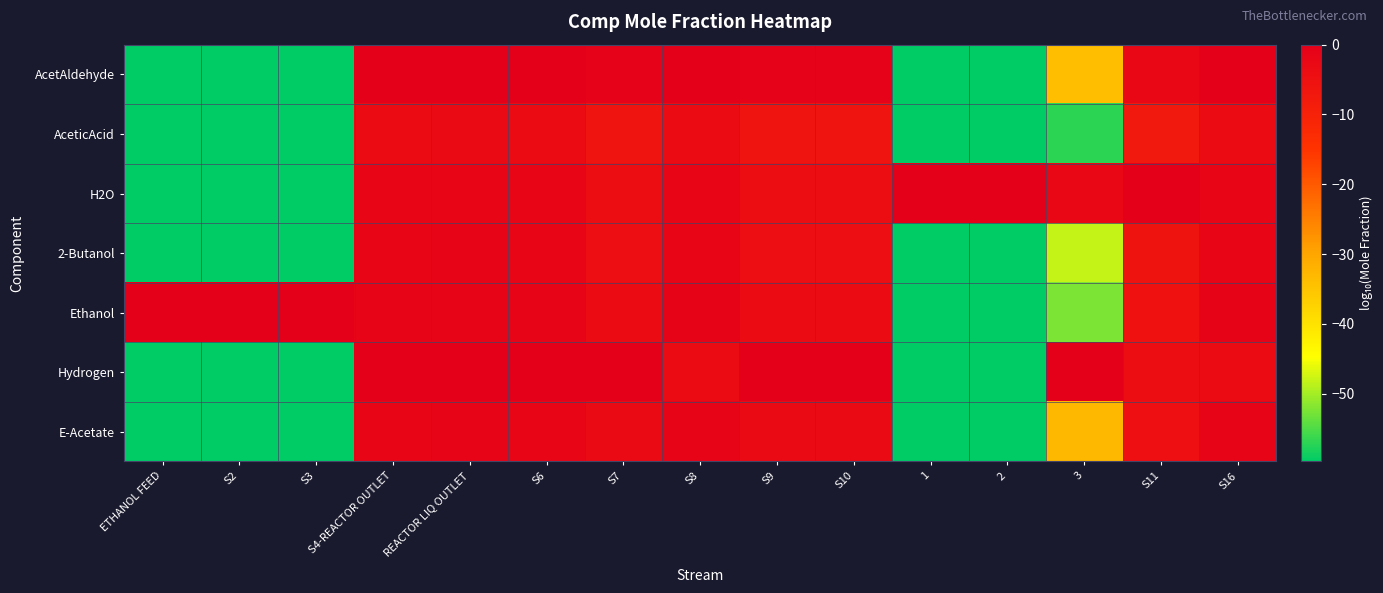

Rank the series at S16 from lowest to highest value.

Hydrogen, AceticAcid, H2O, 2-Butanol, E-Acetate, Ethanol, AcetAldehyde